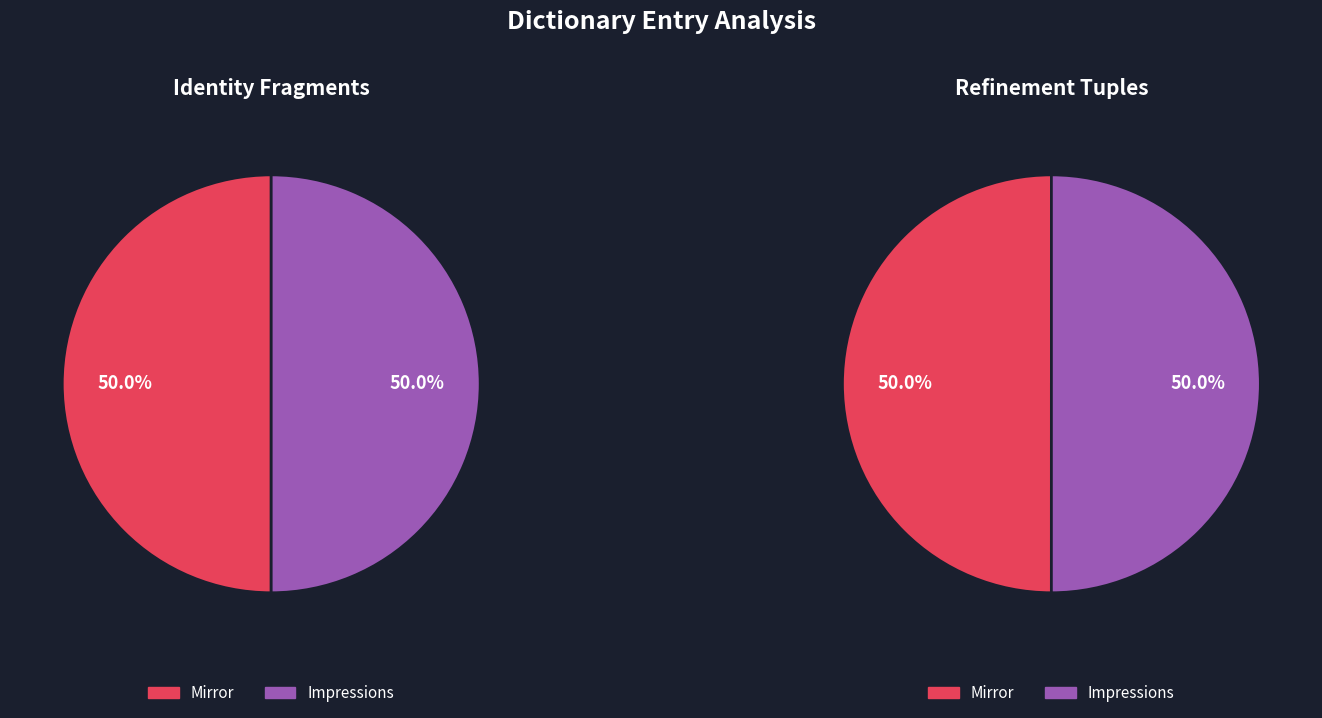

Rank the categories by value from lowest to highest.

Mirror, Impressions